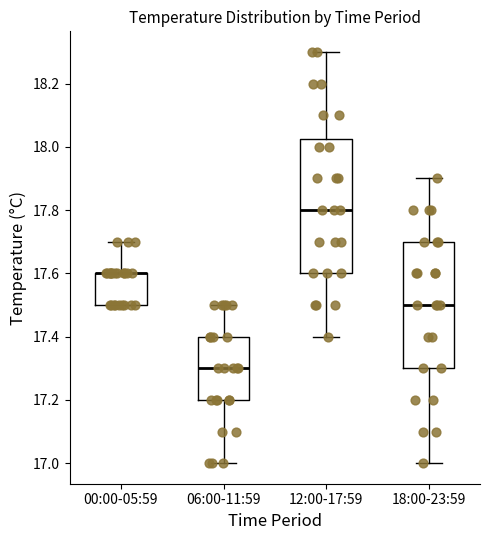

Reading left to right, transcribe this box plot: for each box, give where its median line is, the range the box spans, and where its two whiskers end, as read against the y-axis. The values are not printed on the chart, so give them approximately, as read against the axis.

00:00-05:59: median 17.60 (drawn on the box's upper edge), box 17.50 to 17.60, whiskers 17.50 to 17.70
06:00-11:59: median 17.30, box 17.20 to 17.40, whiskers 17.00 to 17.50
12:00-17:59: median 17.80, box 17.60 to 18.02, whiskers 17.40 to 18.30
18:00-23:59: median 17.50, box 17.30 to 17.70, whiskers 17.00 to 17.90